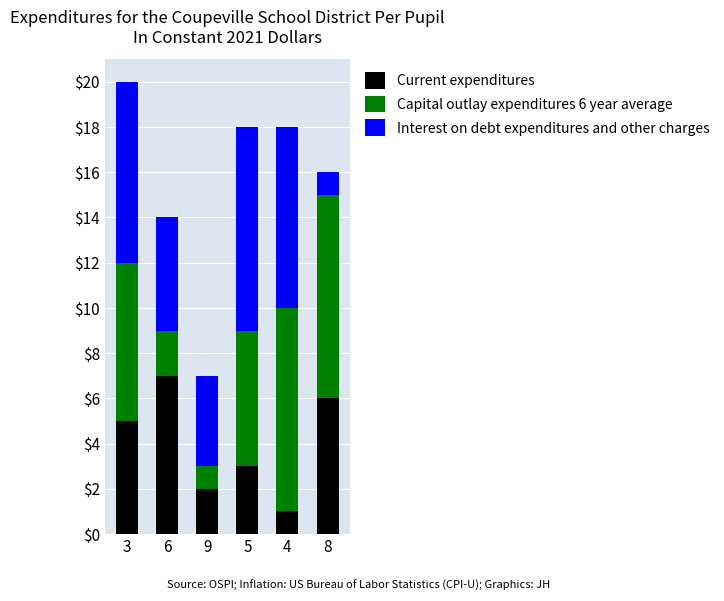

At which label does Current expenditures reach its peak?

6